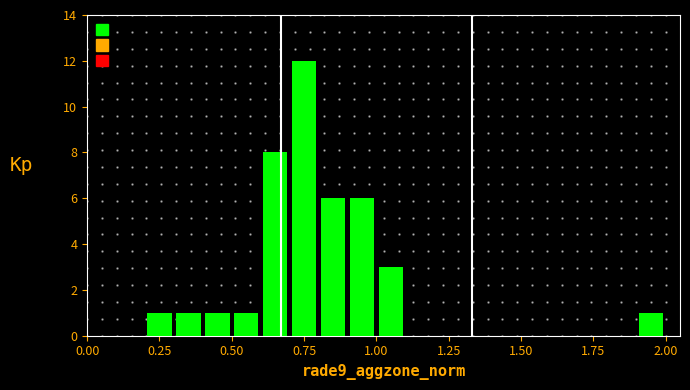

Read against the x-axis, roughly where is the centre of the tallest bar?

0.75